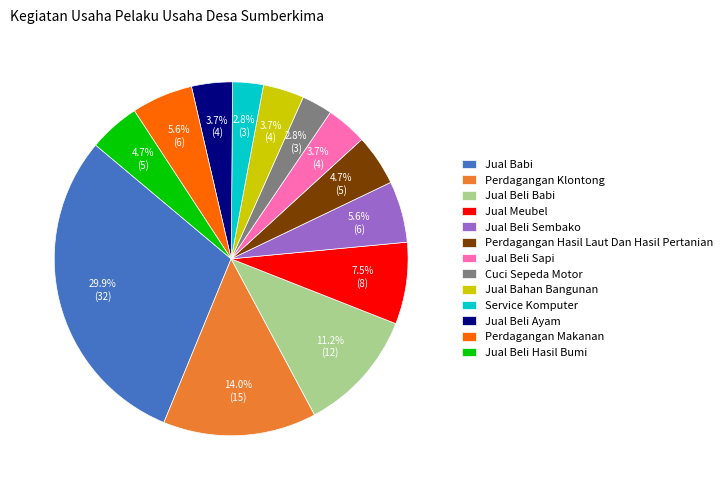

How many slices are in this pie chart?

13